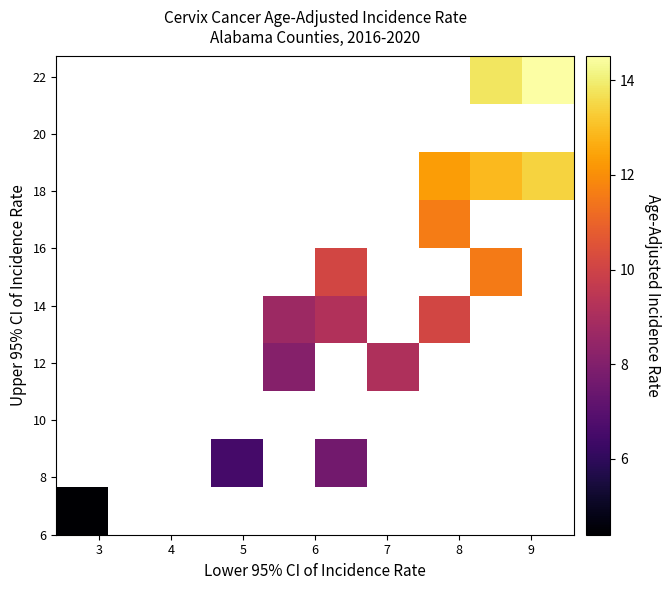

How many categories are shown in the chart?

10